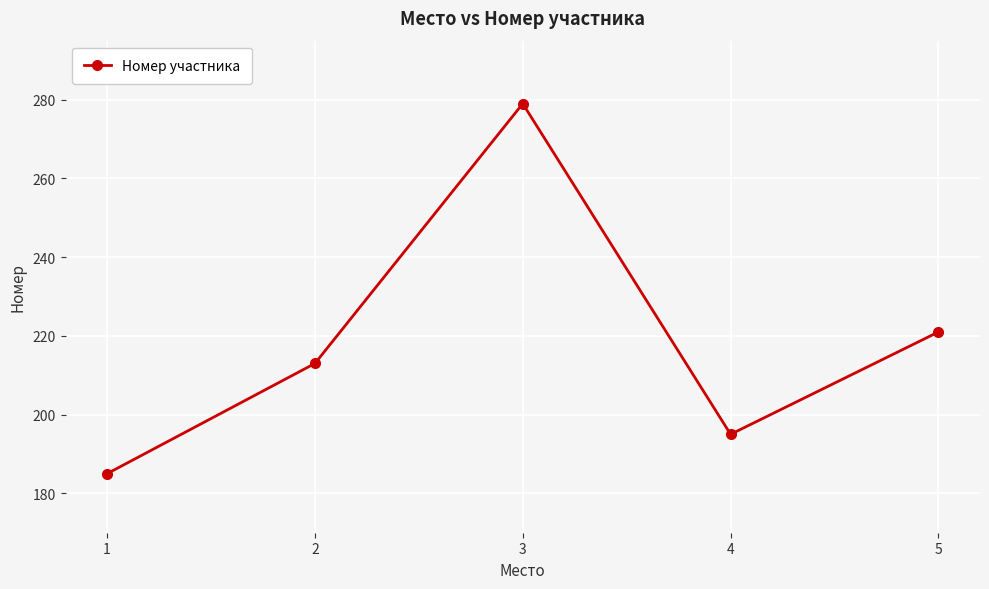

Which has a higher value, 4 or 2?

2